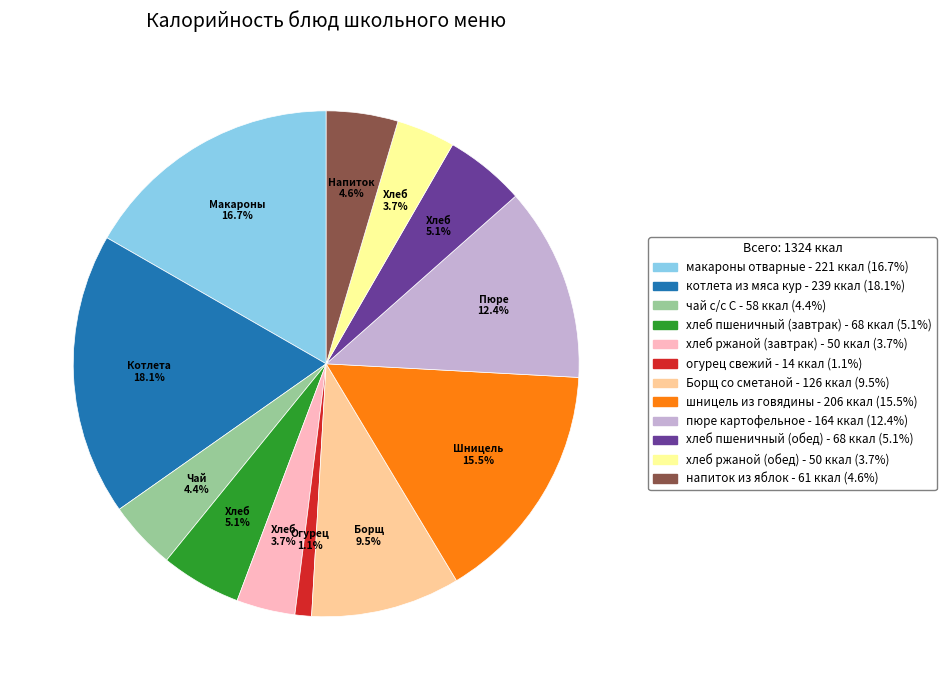

Is there a majority slice in this chart?

No